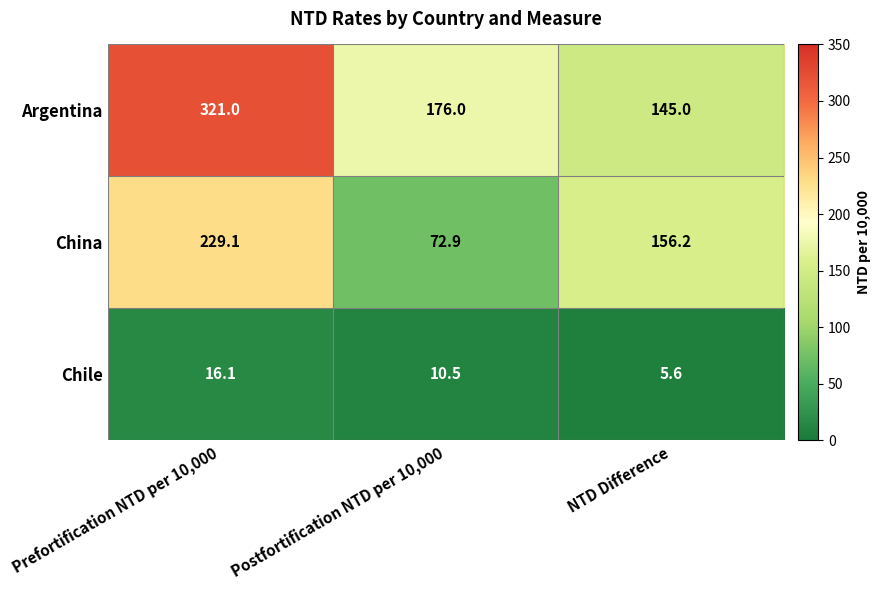

Which label corresponds to the smallest value in the chart?

NTD Difference